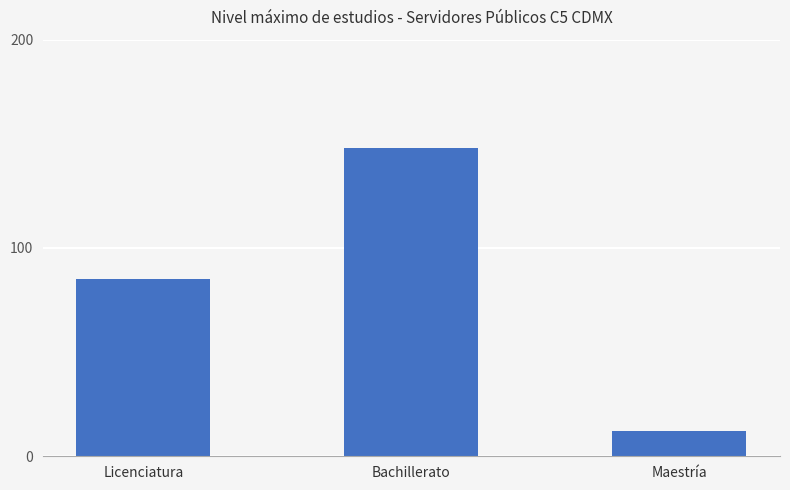

How many series are shown in this chart?

1